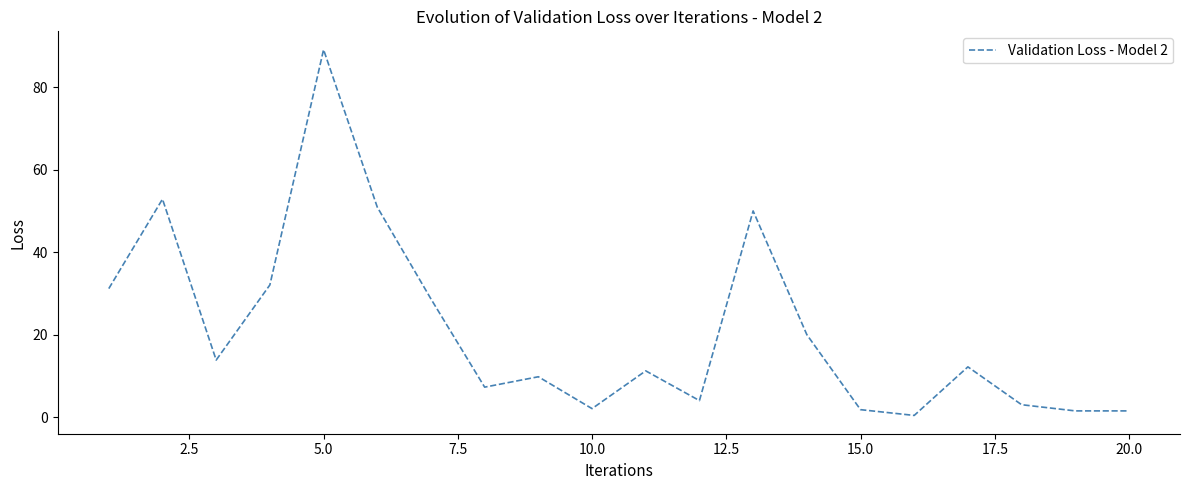

What is the average value?

21.2